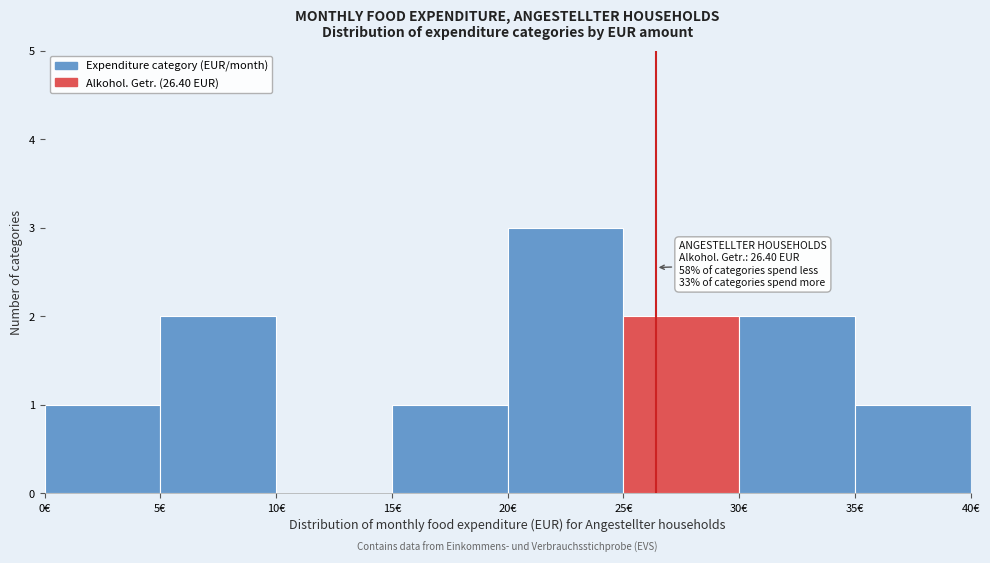

Which range on the x-axis has the tallest bar?

20 to 25